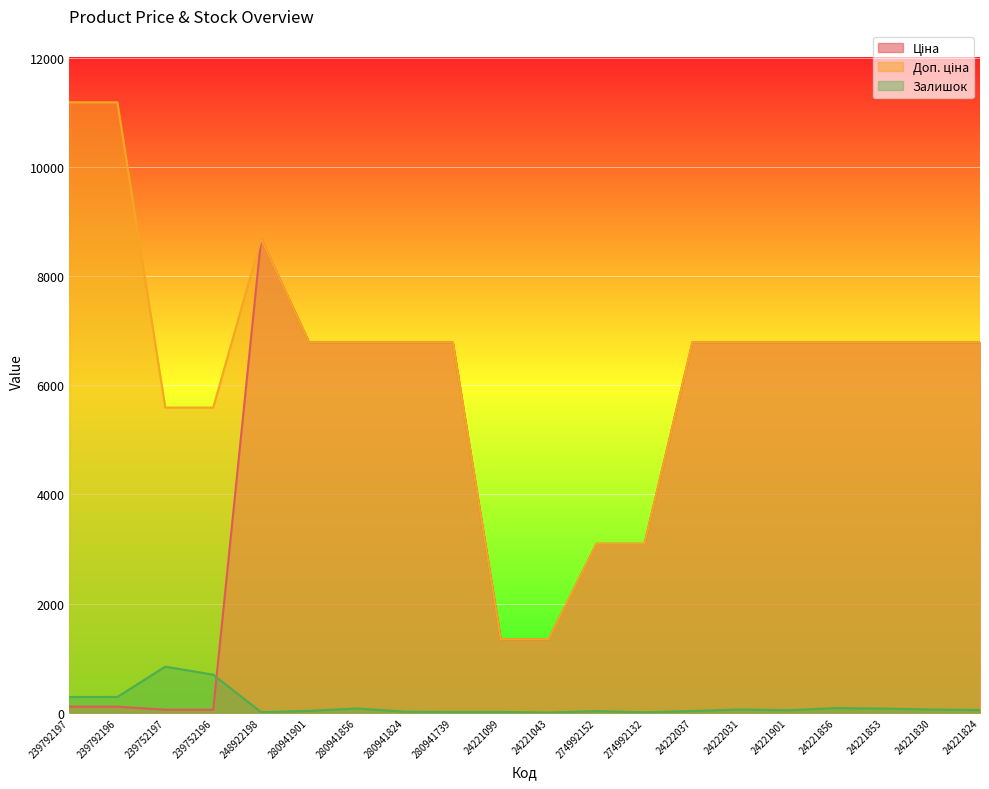

What is the minimum value shown in the chart?

4.0